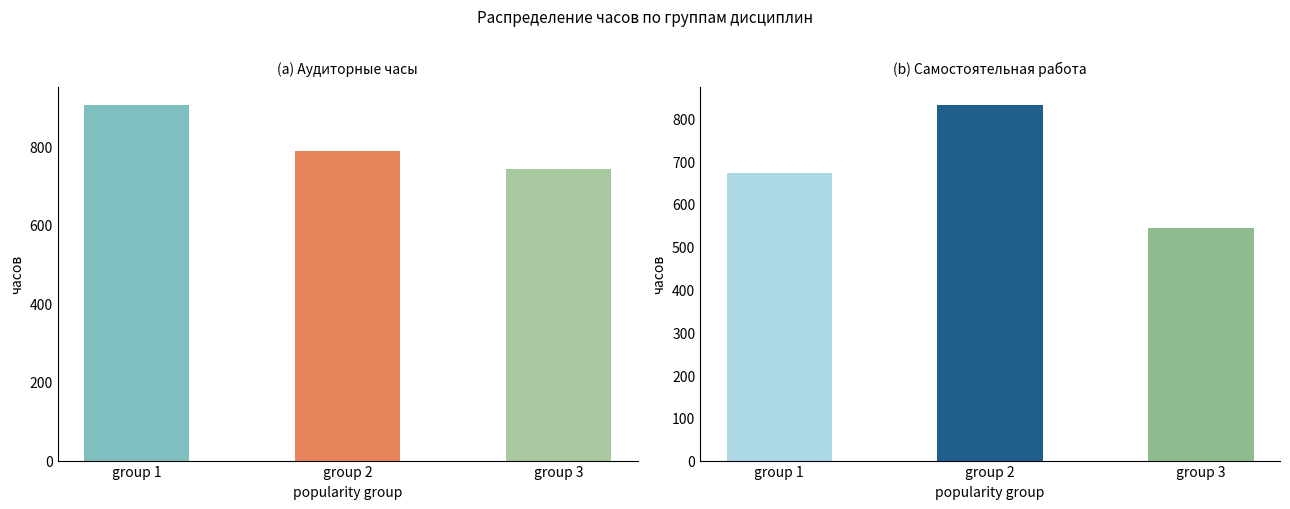

The Конт. раб. series shows 51.5 at Б1.О.05. True or false?

False